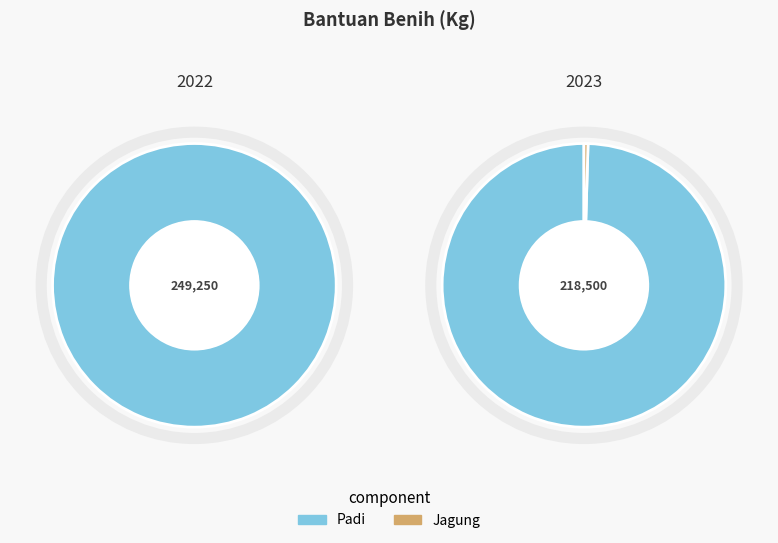

Is there any slice that represents more than half of the pie?

Yes